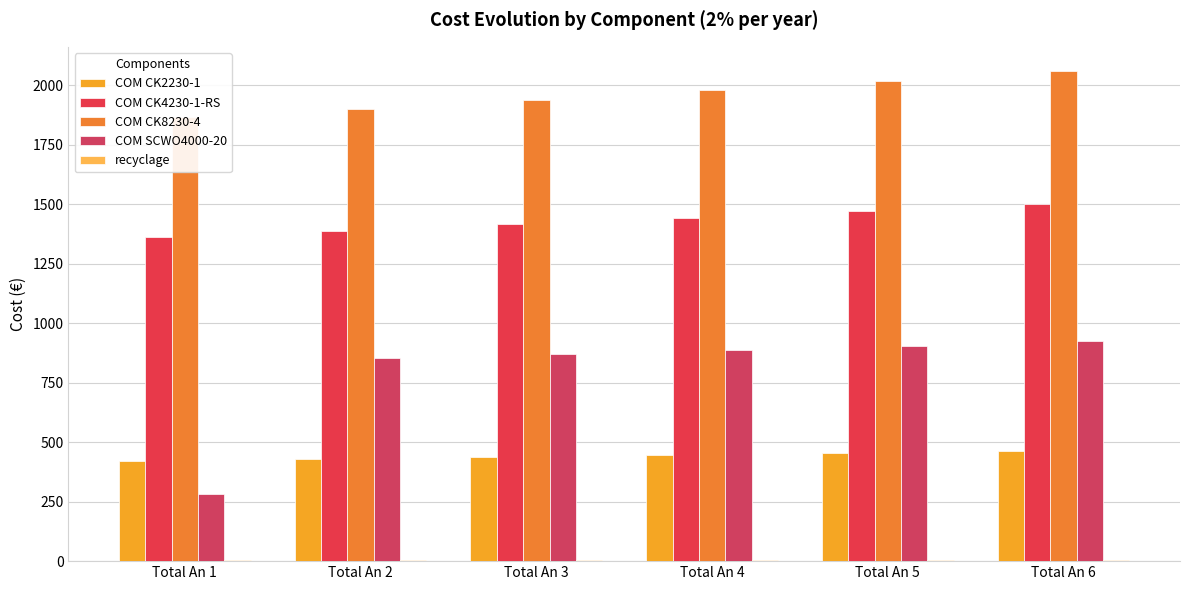

The COM SCWO4000-20 series shows 406.8 at Total An 6. True or false?

False